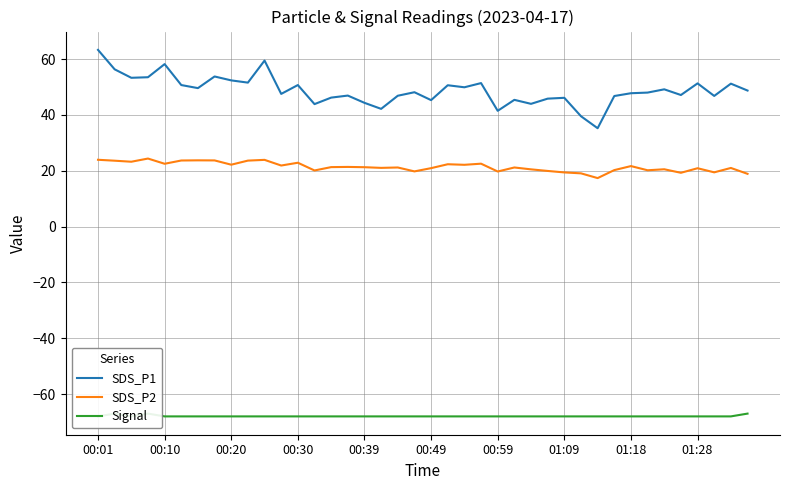

True or false: SDS_P2 and SDS_P1 intersect in this chart.

False